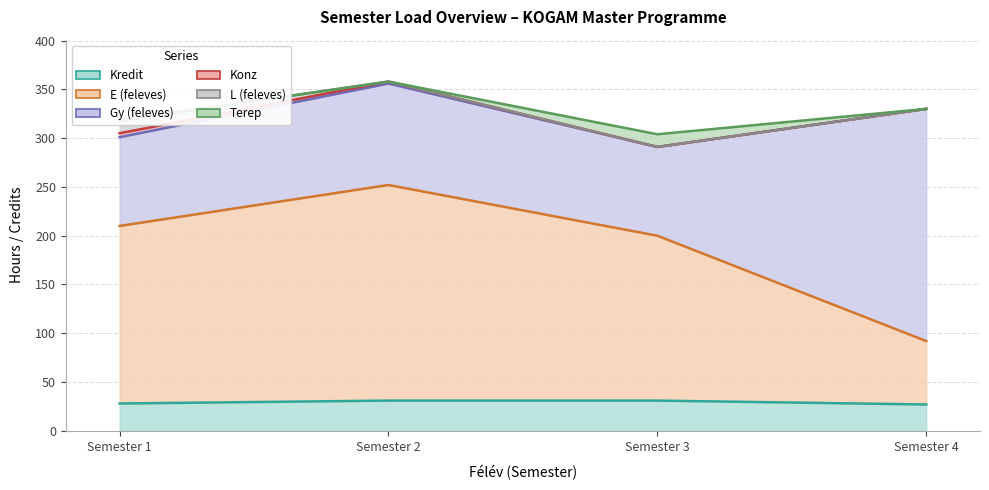

Between 3 and 4, which series saw the biggest shift?

Gy (feleves)